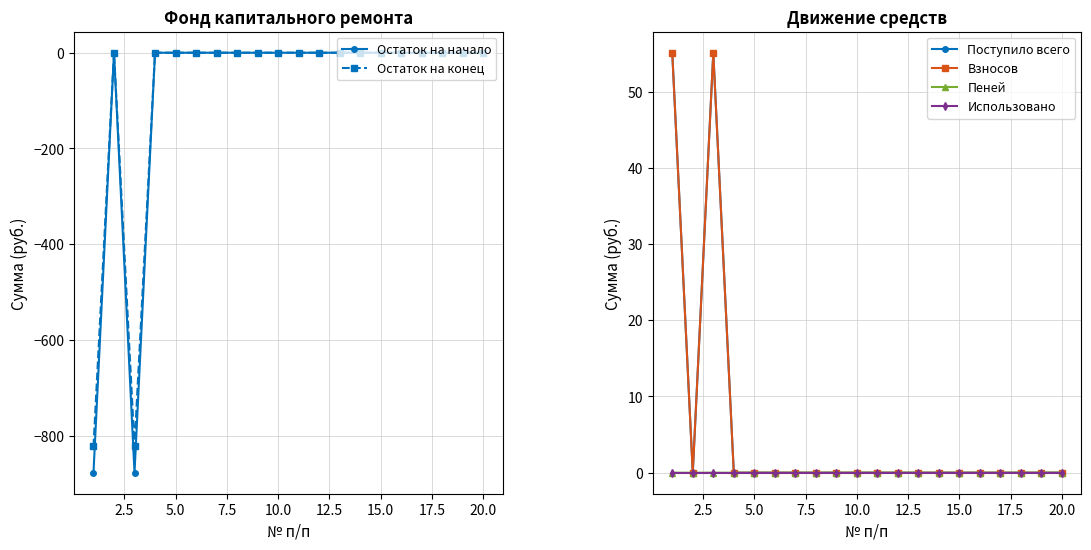

True or false: Взносов has a value of 20.7 at 5.0.

False